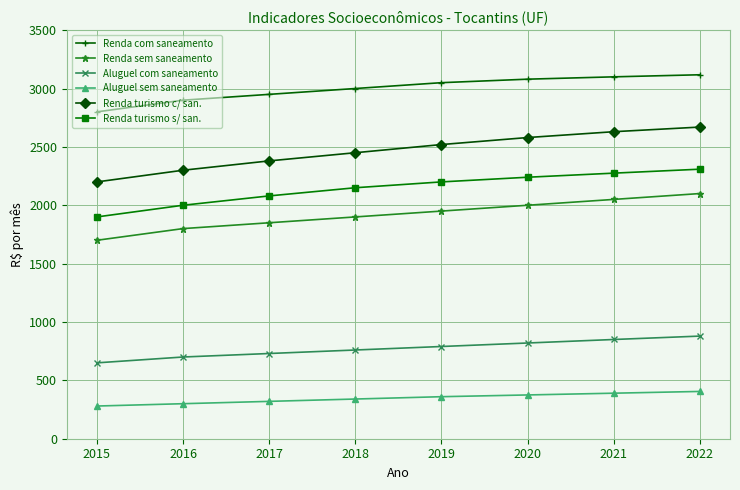

What is the value of the Renda com saneamento point at the 6th from the left?

3080.0